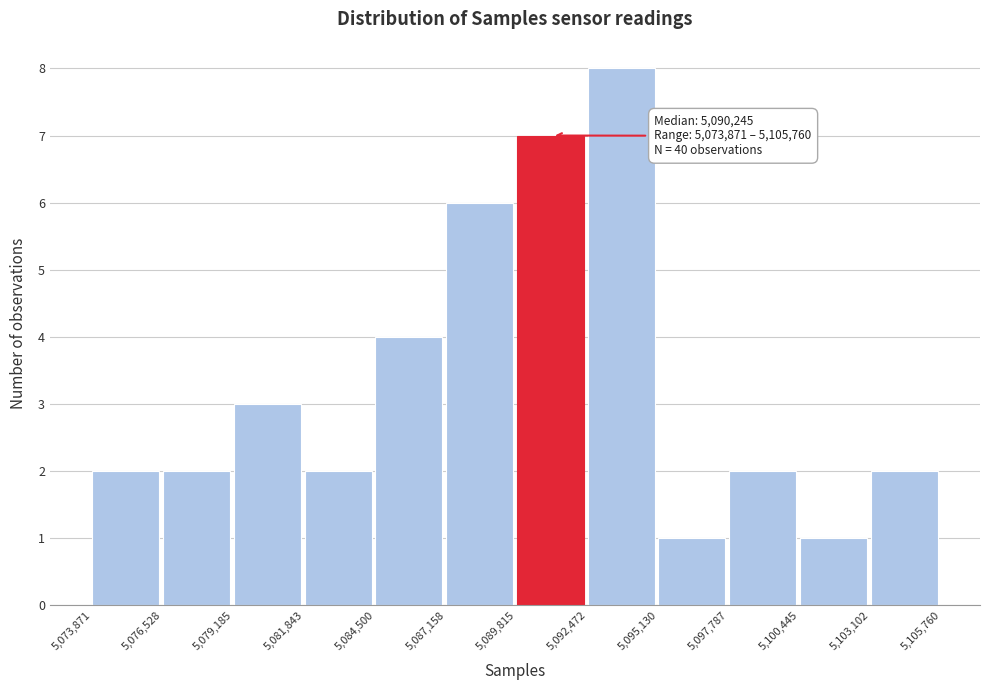

Which range on the x-axis has the tallest bar?

5,092,472 to 5,095,130